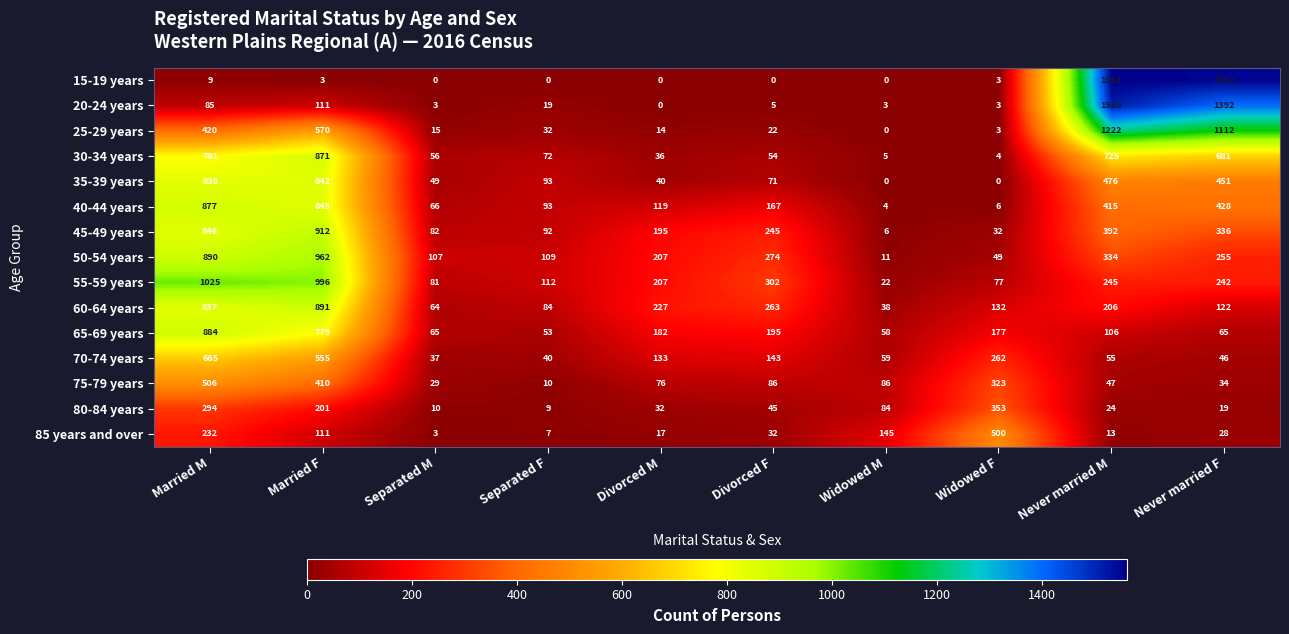

Read the 30-34 years value at Widowed F.

4